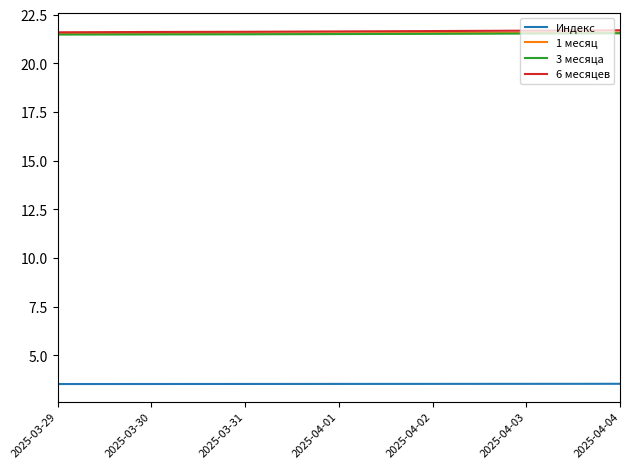

Is it true that 3 месяца equals 21.5 at 2025-03-31?

True